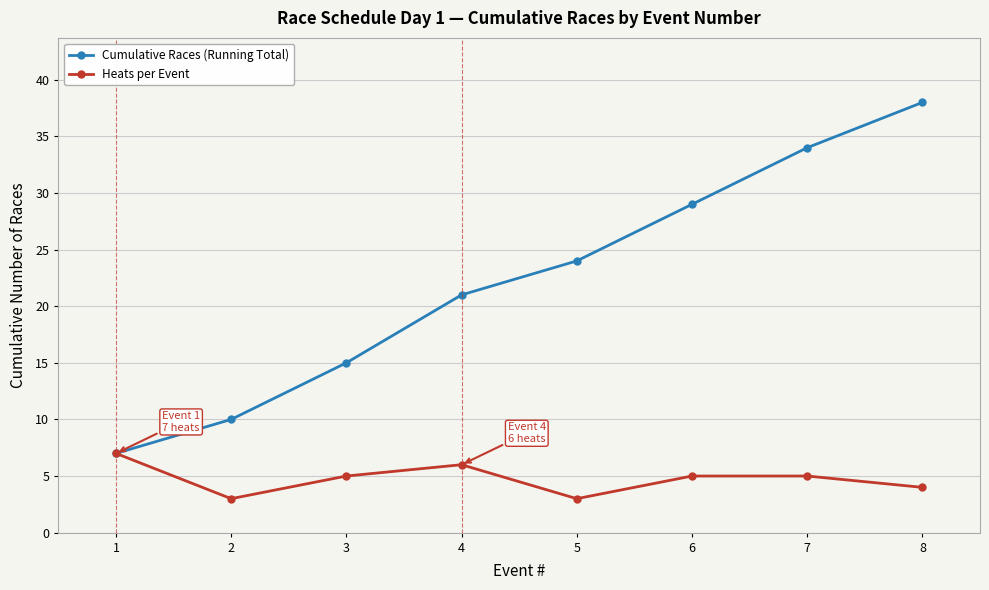

True or false: Cumulative Races (Running Total) has a value of 34 at 7.

True